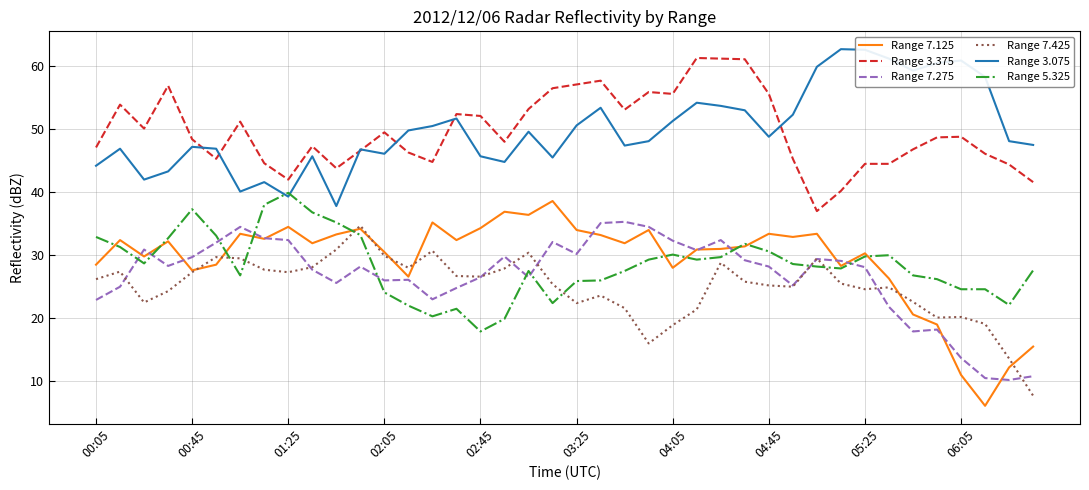

Does the chart display data point markers on the line(s)?

No